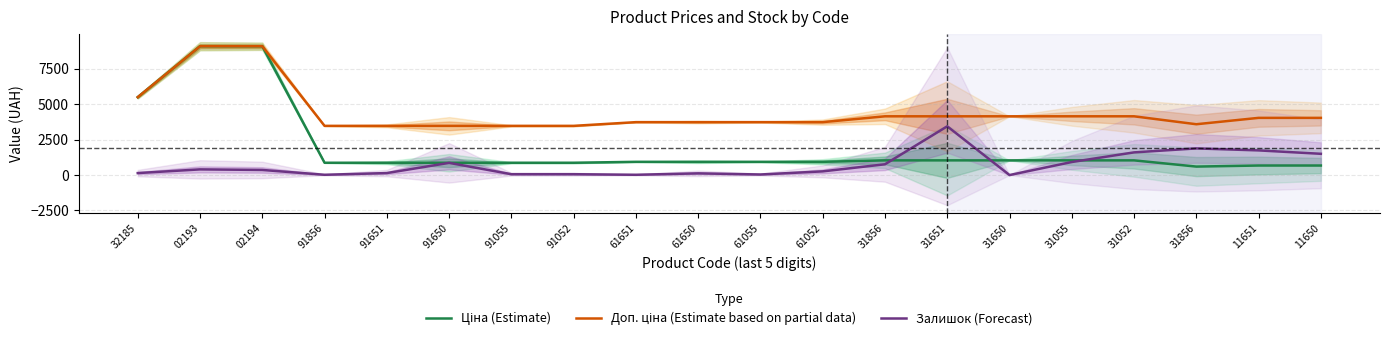

At which label does Ціна (Estimate) reach its peak?

02193